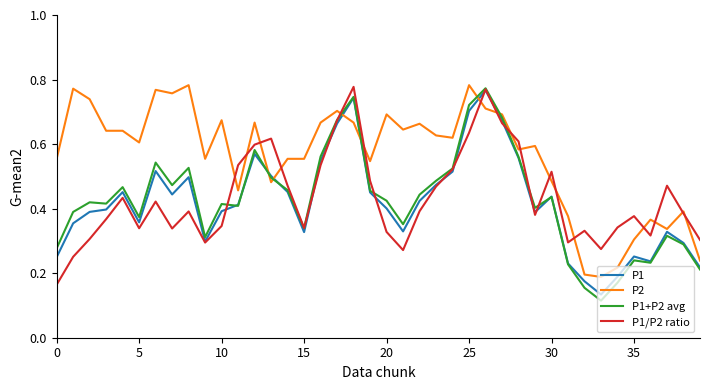

Which series has the largest total across all categories?

P2